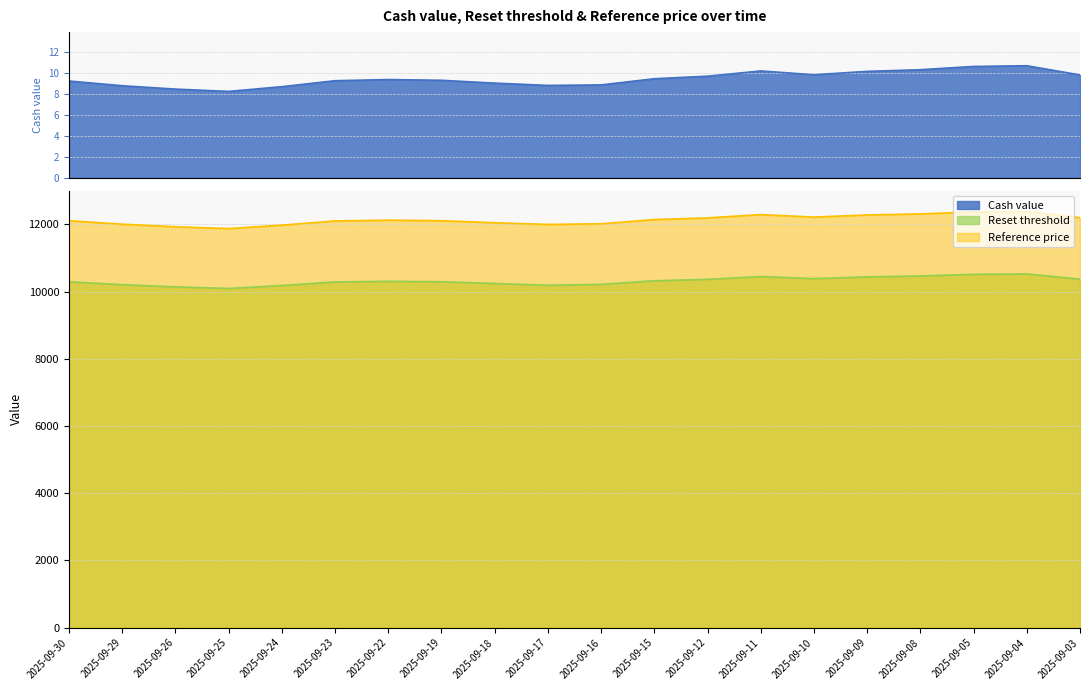

What is the minimum value shown in the chart?

8.2